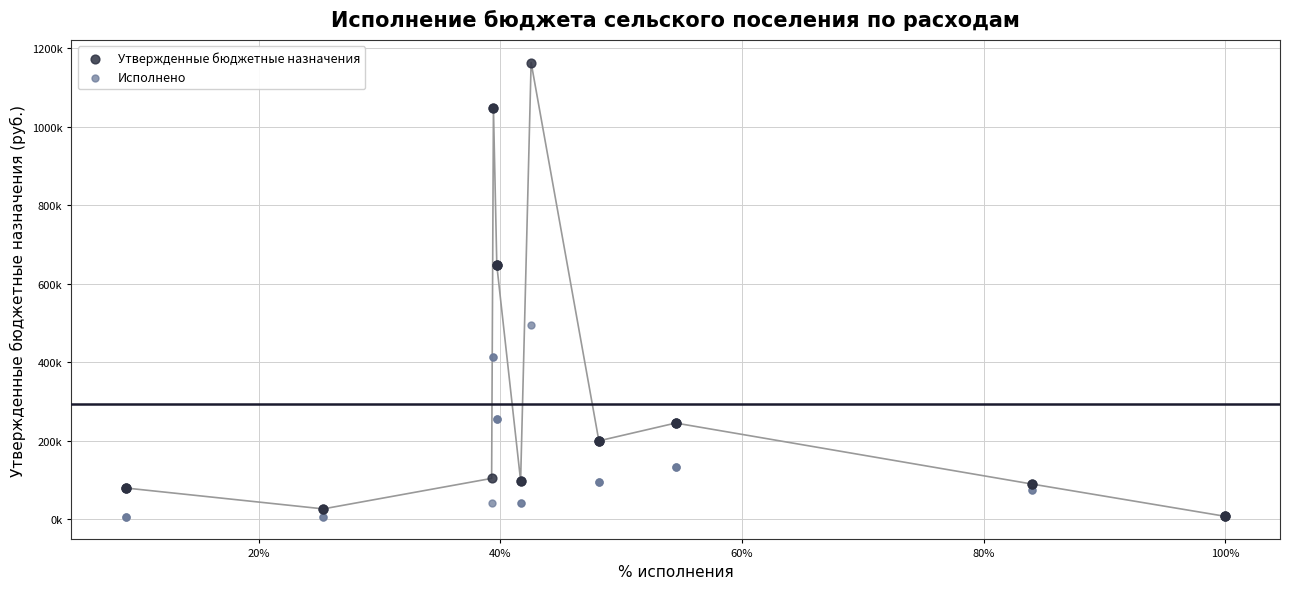

What are all the series names shown in the legend?

Утвержденные бюджетные назначения, Исполнено